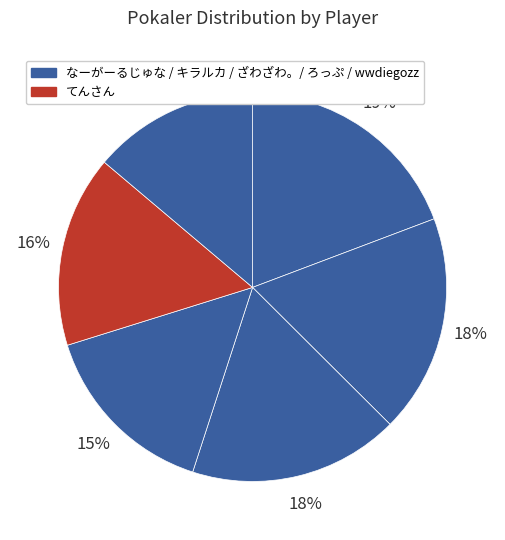

How many segments does this pie chart have?

6